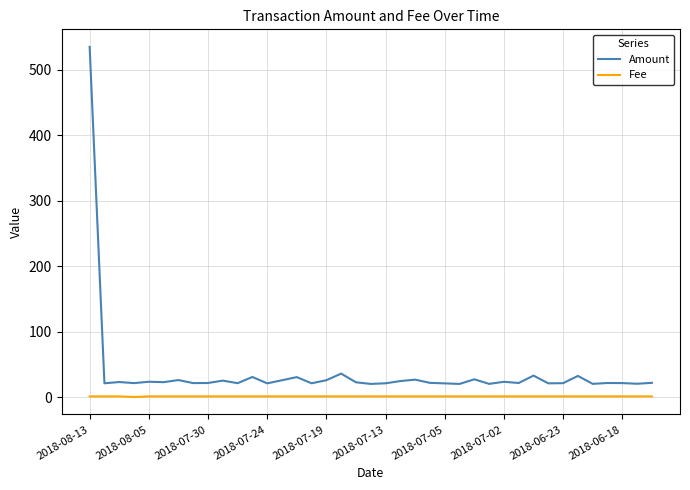

True or false: Fee and Amount cross at least once.

False